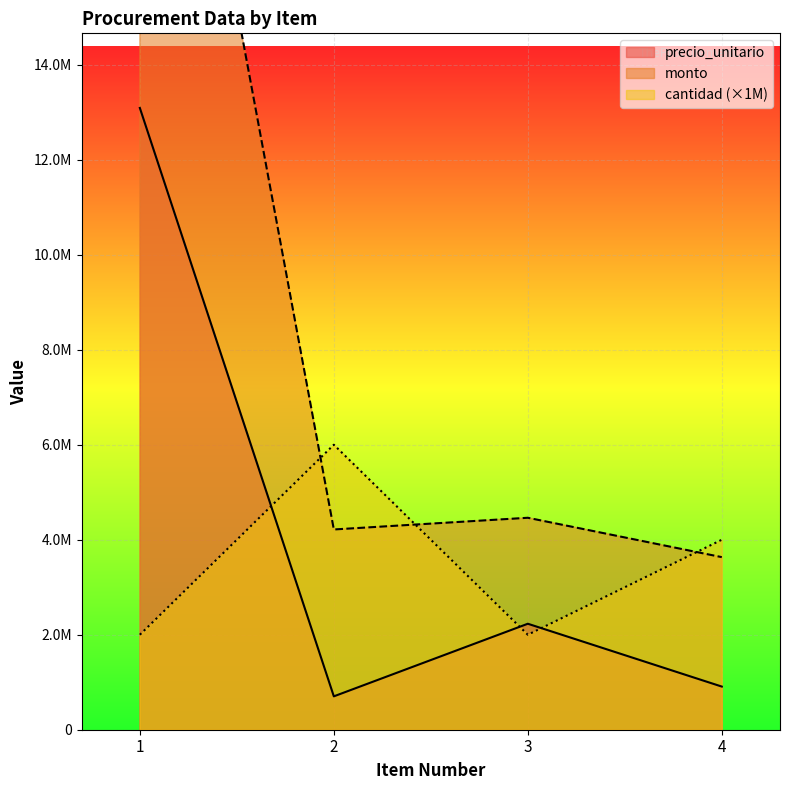

What is the spread (max minus min) of values at 1?

24181400